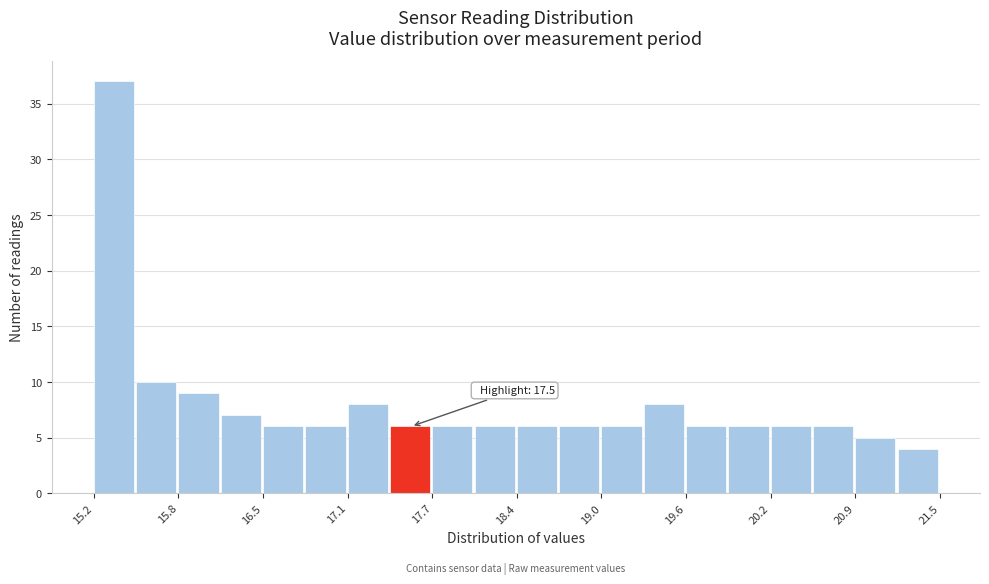

Read against the x-axis, roughly where is the centre of the tallest bar?

15.3